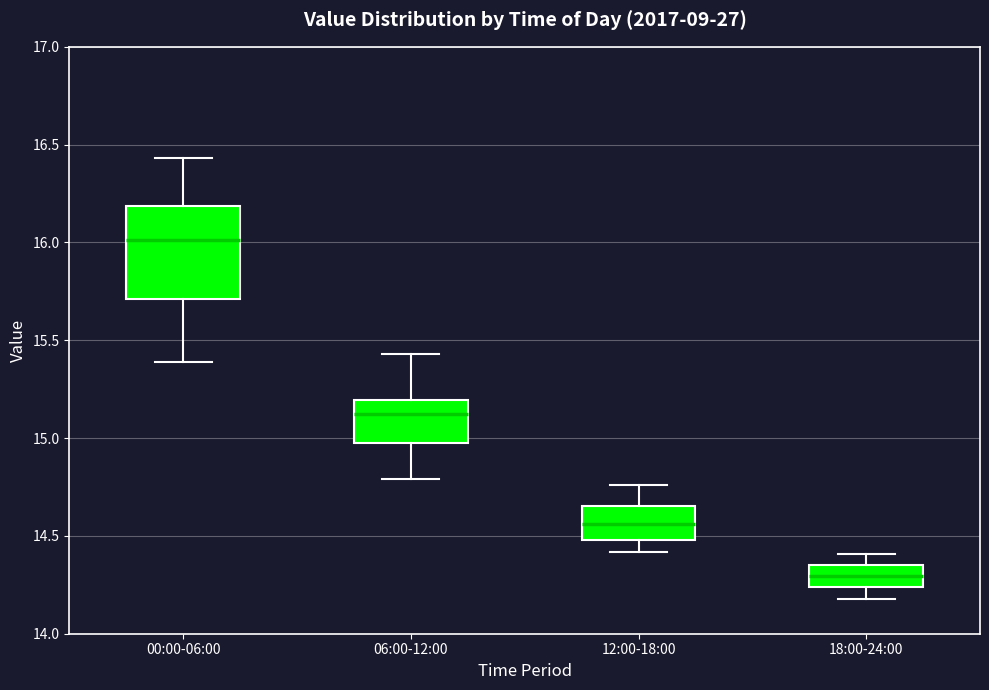

Reading left to right, transcribe this box plot: for each box, give where its median line is, the range the box spans, and where its two whiskers end, as read against the y-axis. The values are not printed on the chart, so give them approximately, as read against the axis.

00:00-06:00: median 16.00, box 15.70 to 16.20, whiskers 15.40 to 16.45
06:00-12:00: median 15.15, box 14.95 to 15.20, whiskers 14.80 to 15.45
12:00-18:00: median 14.55, box 14.50 to 14.65, whiskers 14.40 to 14.75
18:00-24:00: median 14.30, box 14.25 to 14.35, whiskers 14.20 to 14.40